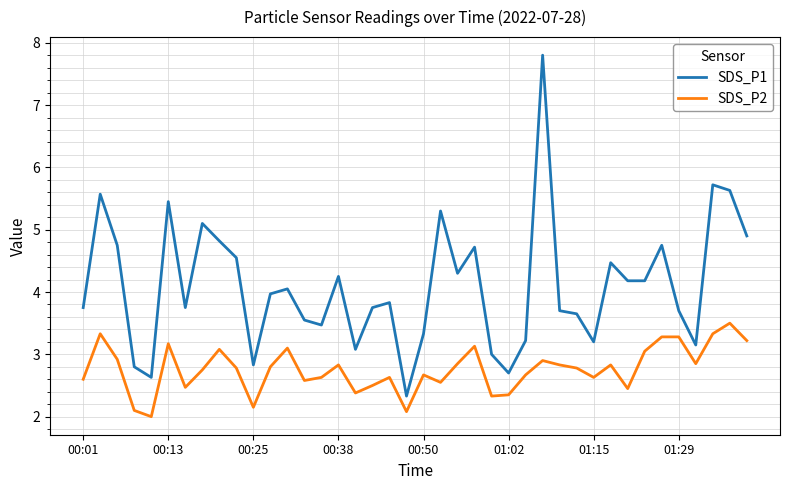

List the series in order of their peak value, lowest first.

SDS_P2, SDS_P1